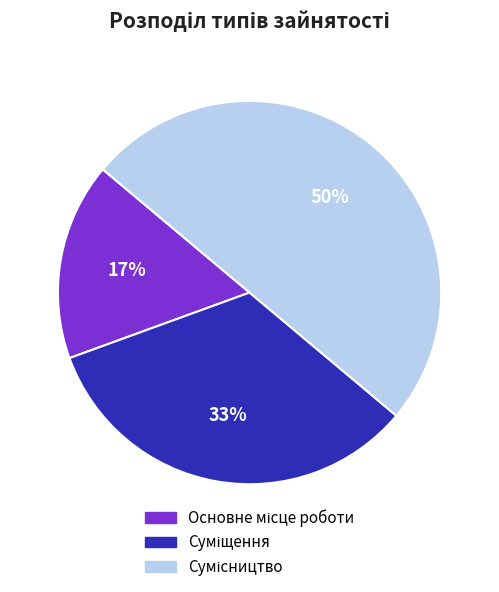

To the nearest percent, what is the average slice percentage?

33%